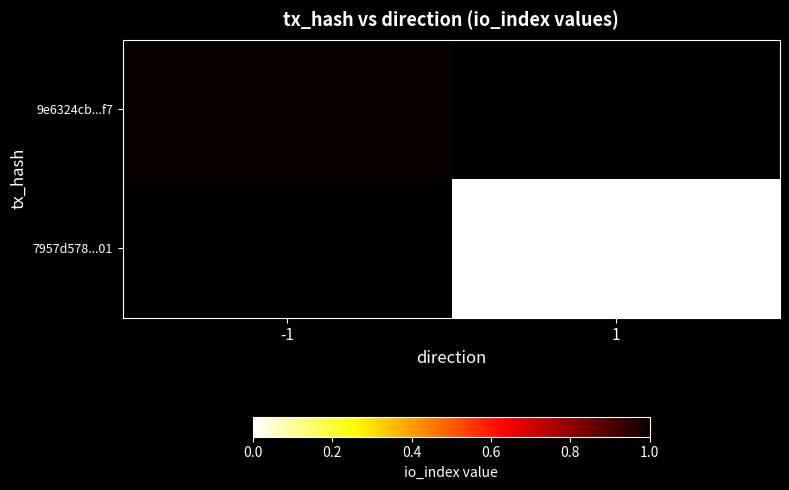

At which label does 9e6324cb...f7 reach its minimum?

-1